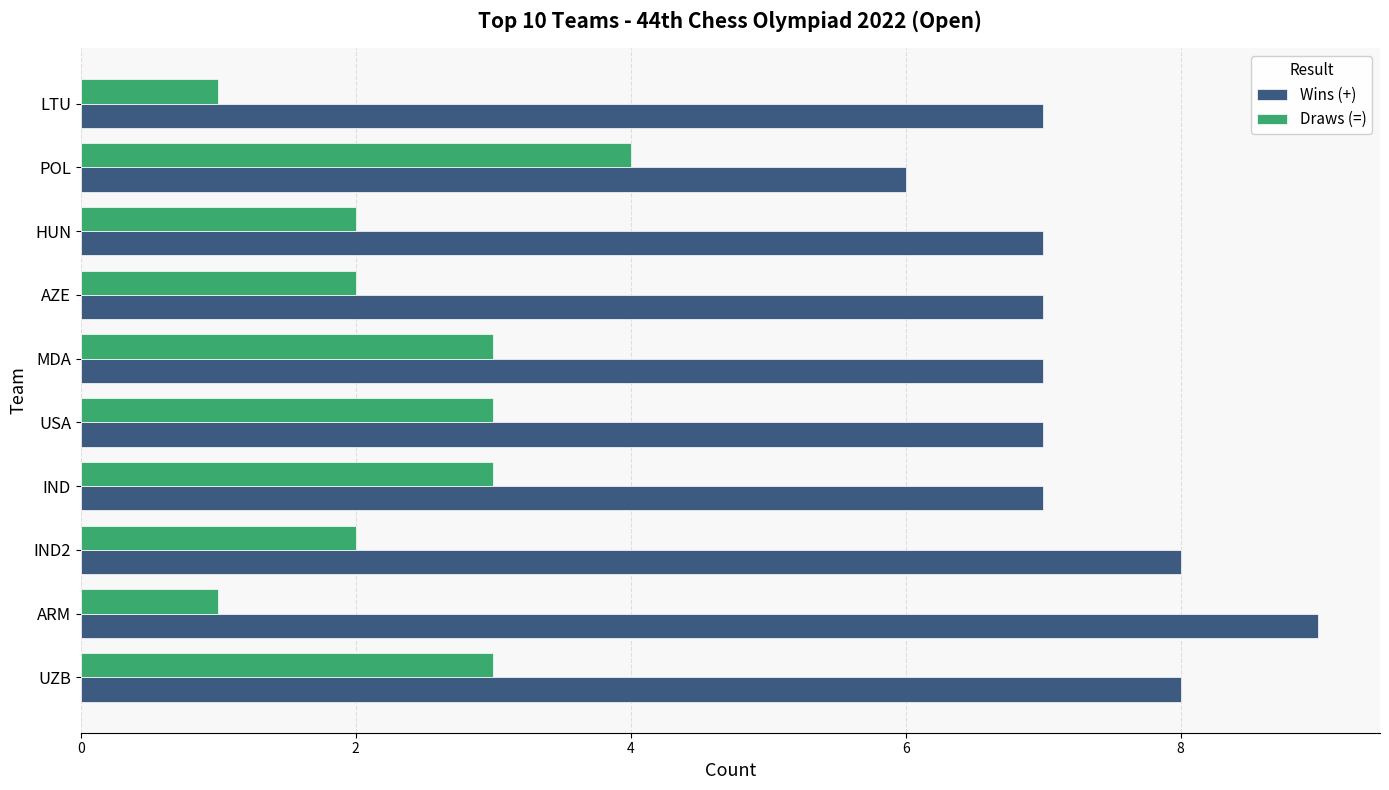

At how many categories does at least one series exceed 3?

10